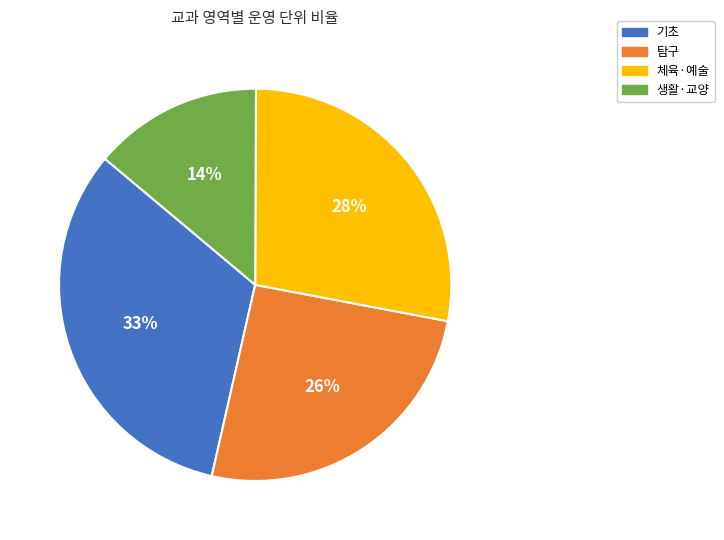

To the nearest percent, what percentage of the pie is 탐구?

26%